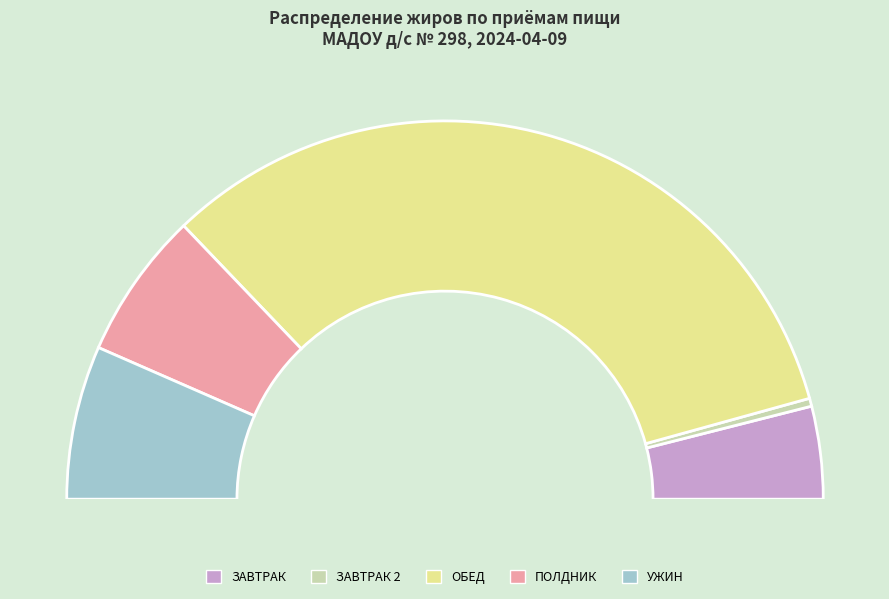

How many slices are in this pie chart?

5